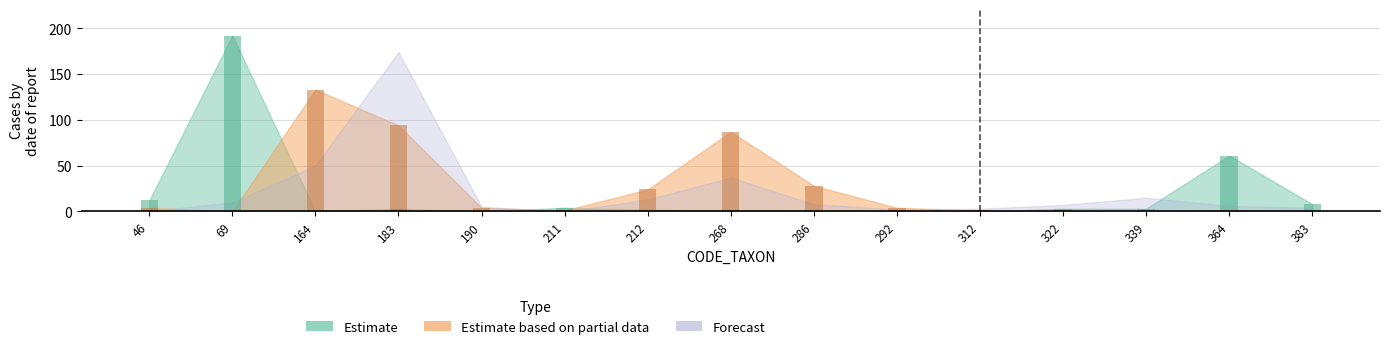

How many categories are shown in the chart?

15